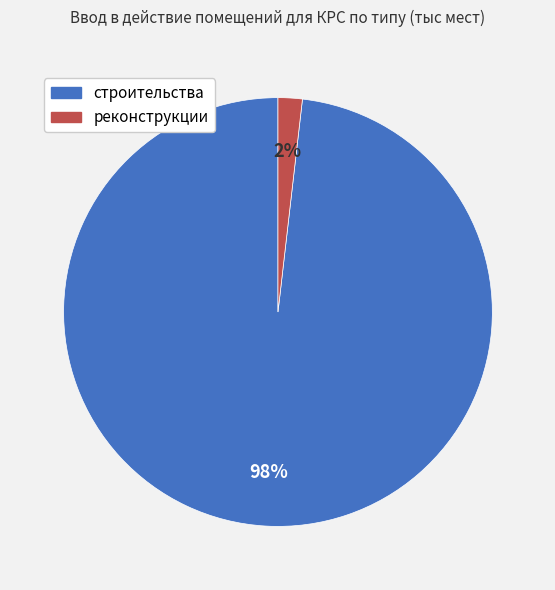

Is there a majority slice in this chart?

Yes